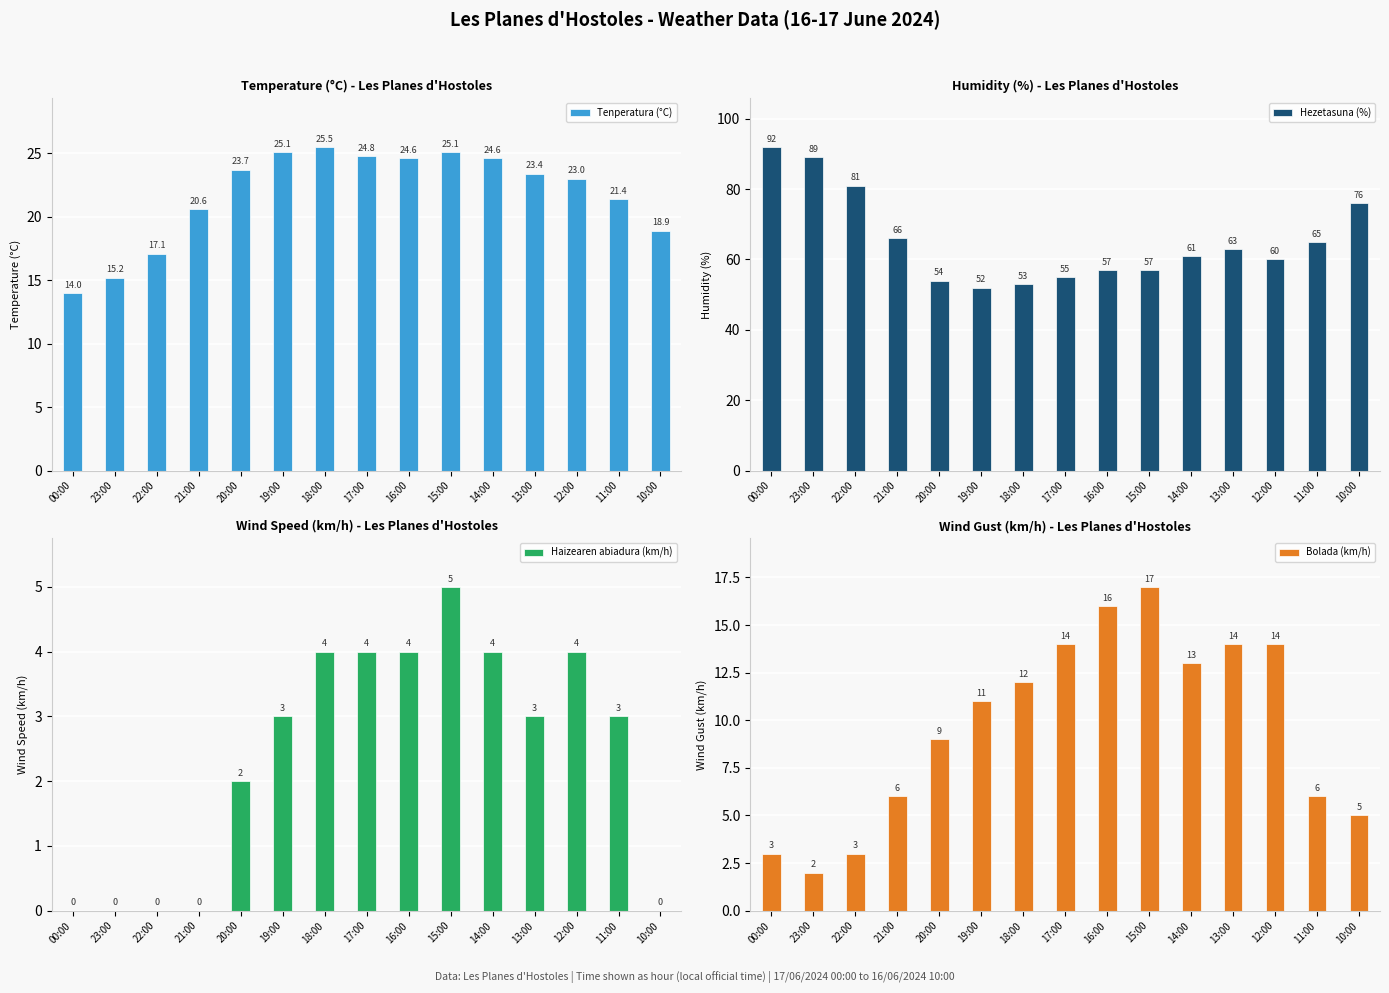

What is the average value of the Bolada (km/h) series?

9.7